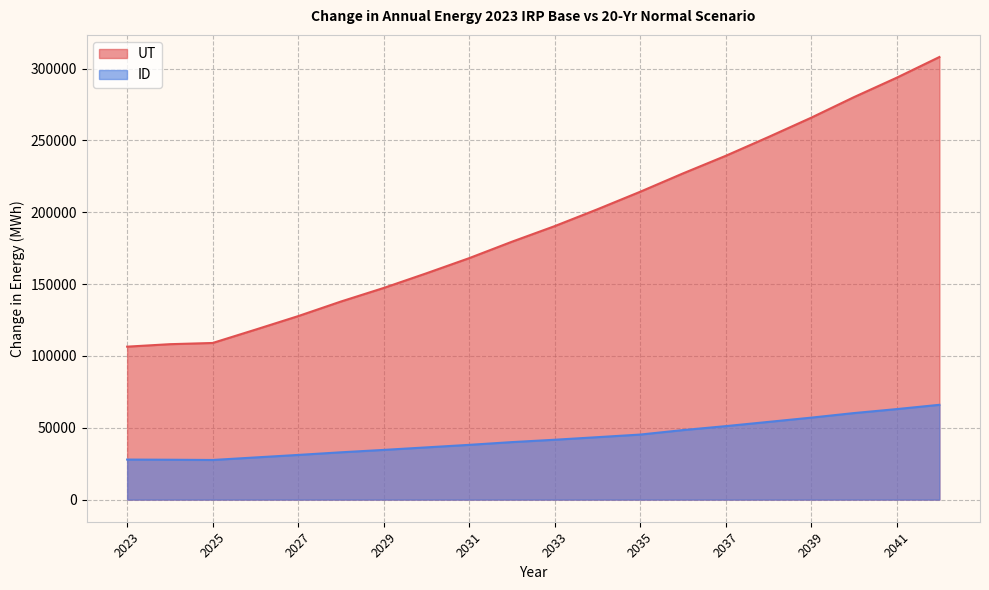

List the labels in order of UT value, largest first.

2042, 2041, 2040, 2039, 2038, 2037, 2036, 2035, 2034, 2033, 2032, 2031, 2030, 2029, 2028, 2027, 2026, 2025, 2024, 2023